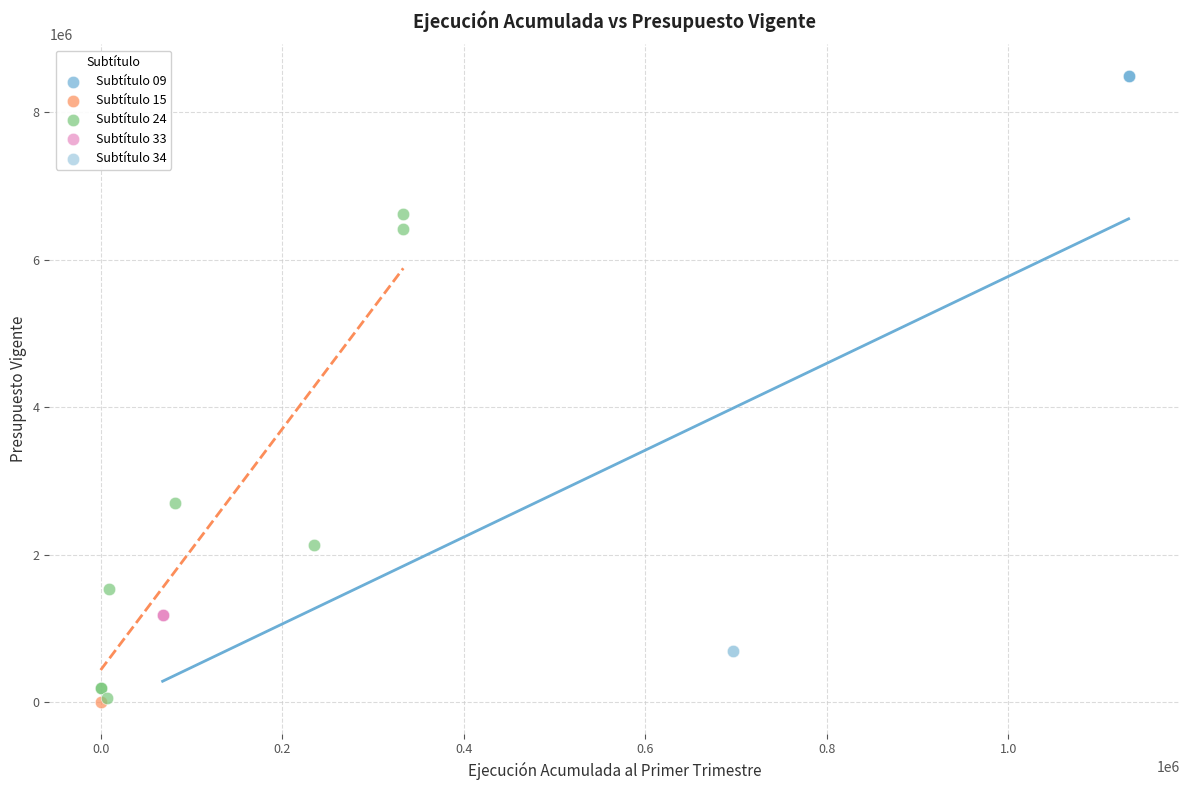

Which series reaches the maximum Y coordinate?

Subtítulo 09